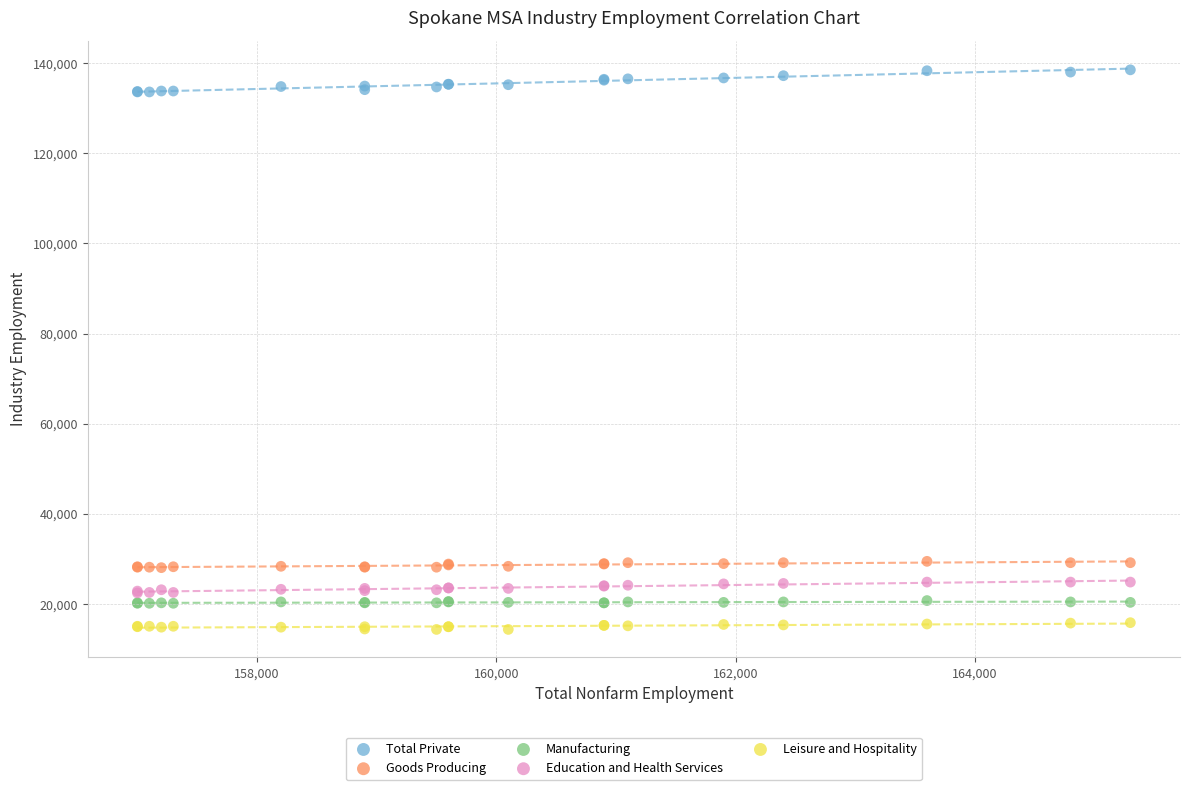

Which series has the largest Y range (max minus min)?

Total Private